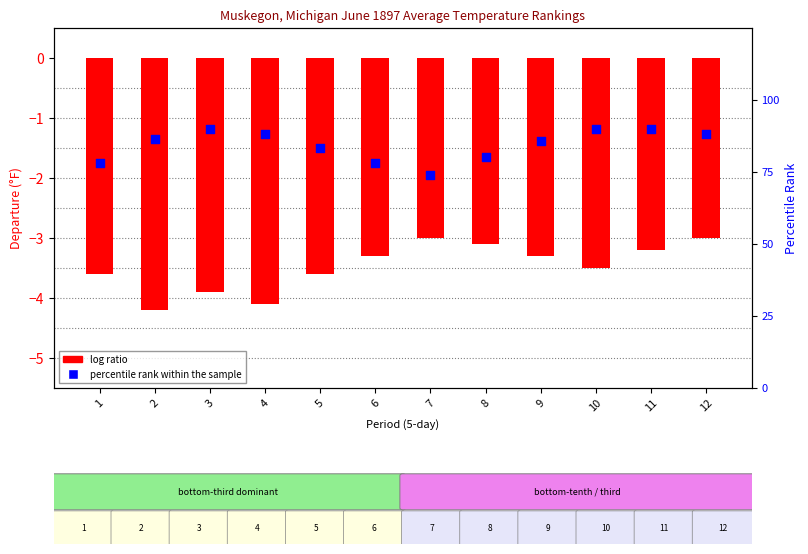

Is the value of log ratio at 5 greater than the value of percentile rank within the sample at 5?

No